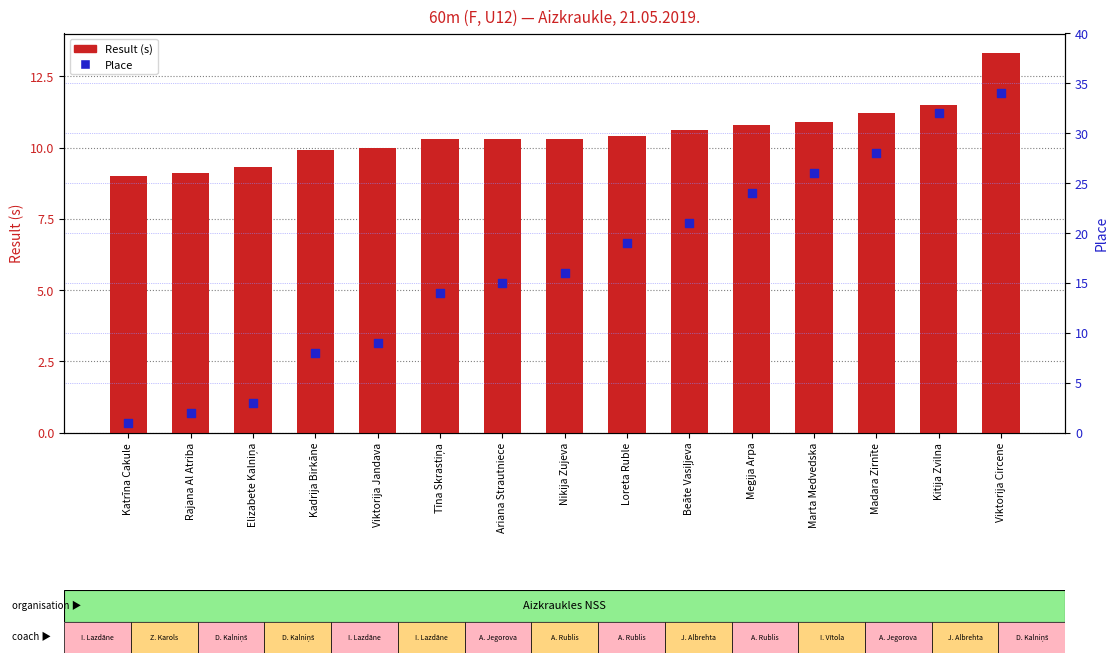

Which series contains the highest Y value?

Place